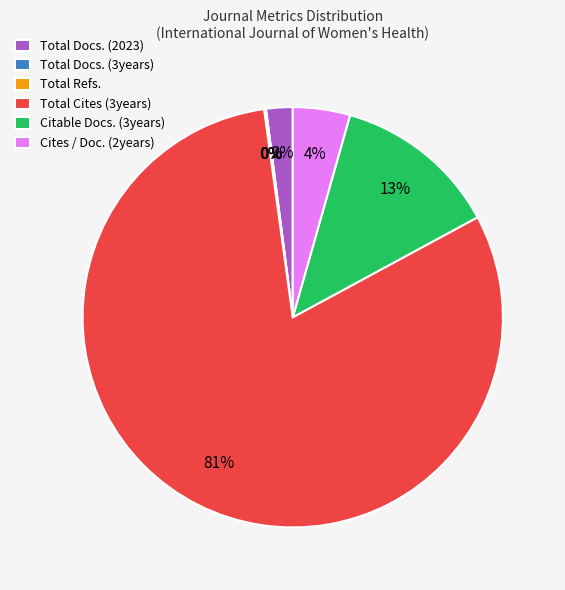

The Cites / Doc. (2years) slice represents 4% of the pie. True or false?

True